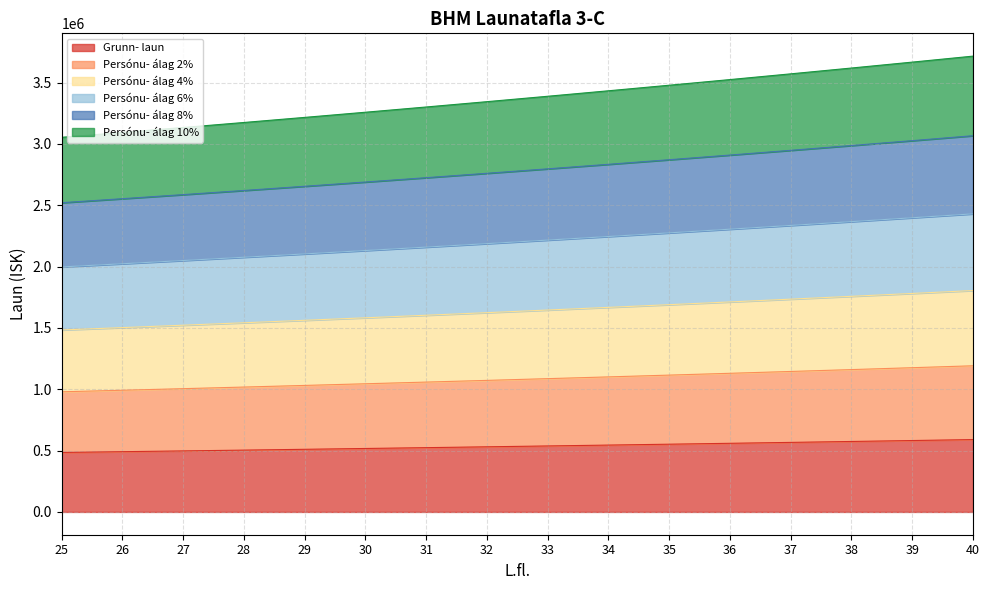

At which category is the sum across all series the highest?

40